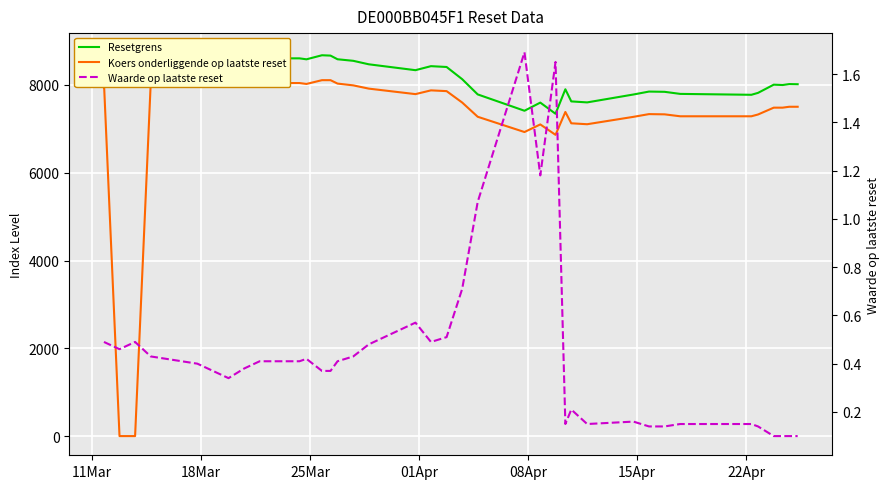

What are all the series names shown in the legend?

Resetgrens, Koers onderliggende op laatste reset, Waarde op laatste reset